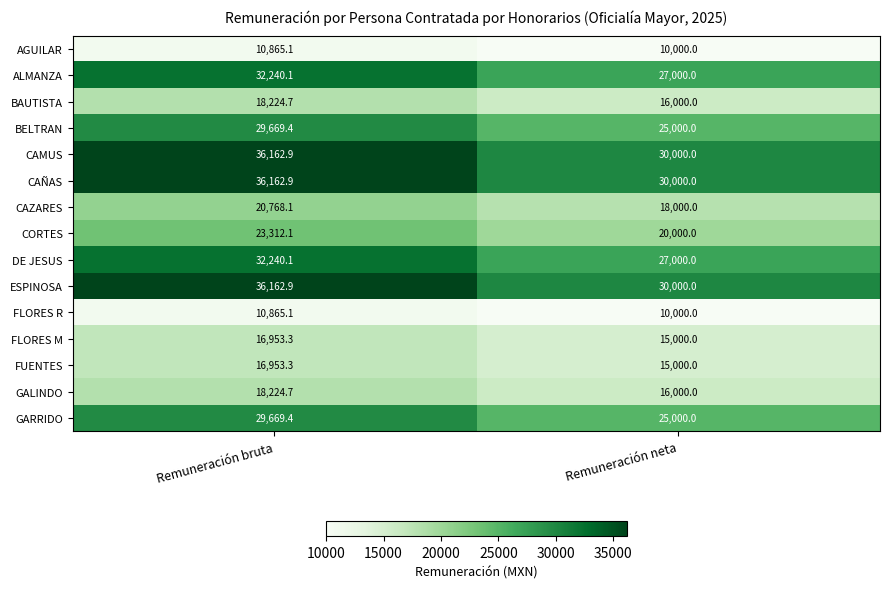

At which category is the sum across all series the highest?

Remuneración bruta